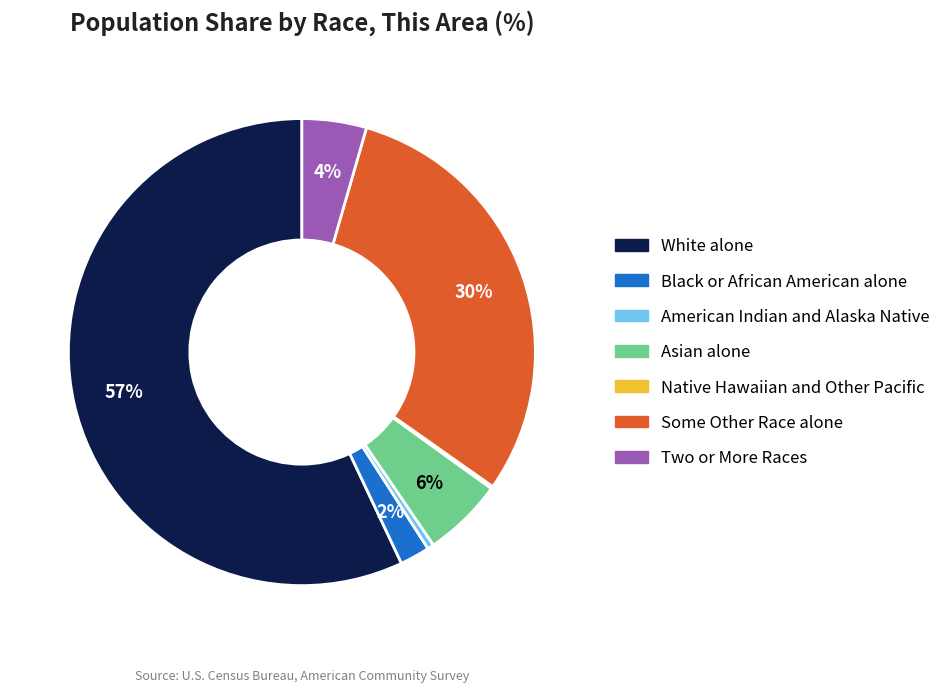

The Two or More Races slice represents 10% of the pie. True or false?

False